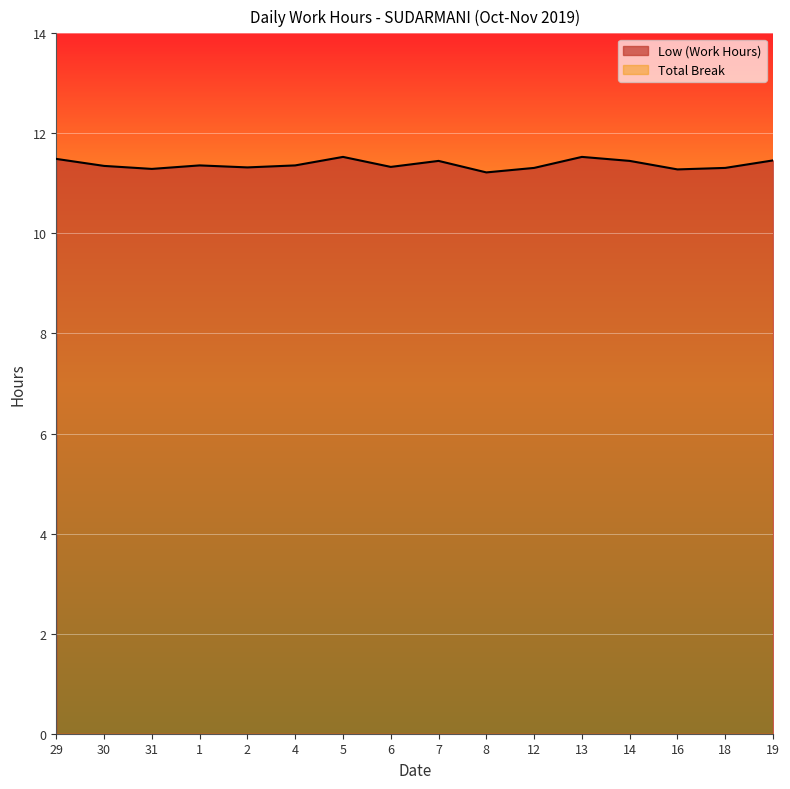

The value at 5 is 11.5. True or false?

True